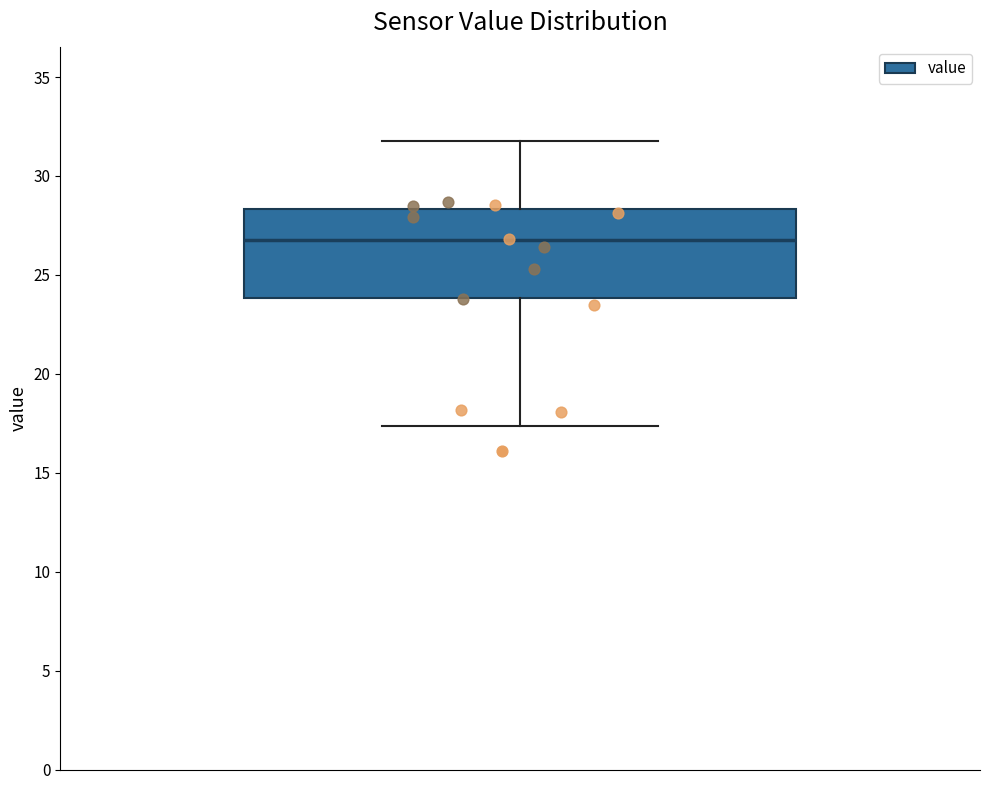

Transcribe this box plot: give where the median line is, the range the box spans, and where the two whiskers end, as read against the y-axis. The values are not printed on the chart, so give them approximately, as read against the axis.

median 27.0, box 24.0 to 28.5, whiskers 17.5 to 32.0